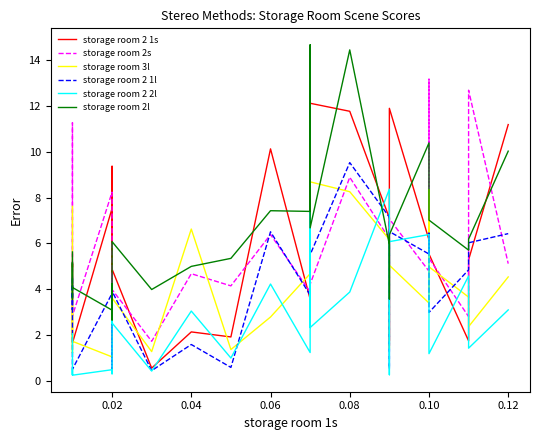

What is the average value of the storage room 2l series?

6.3